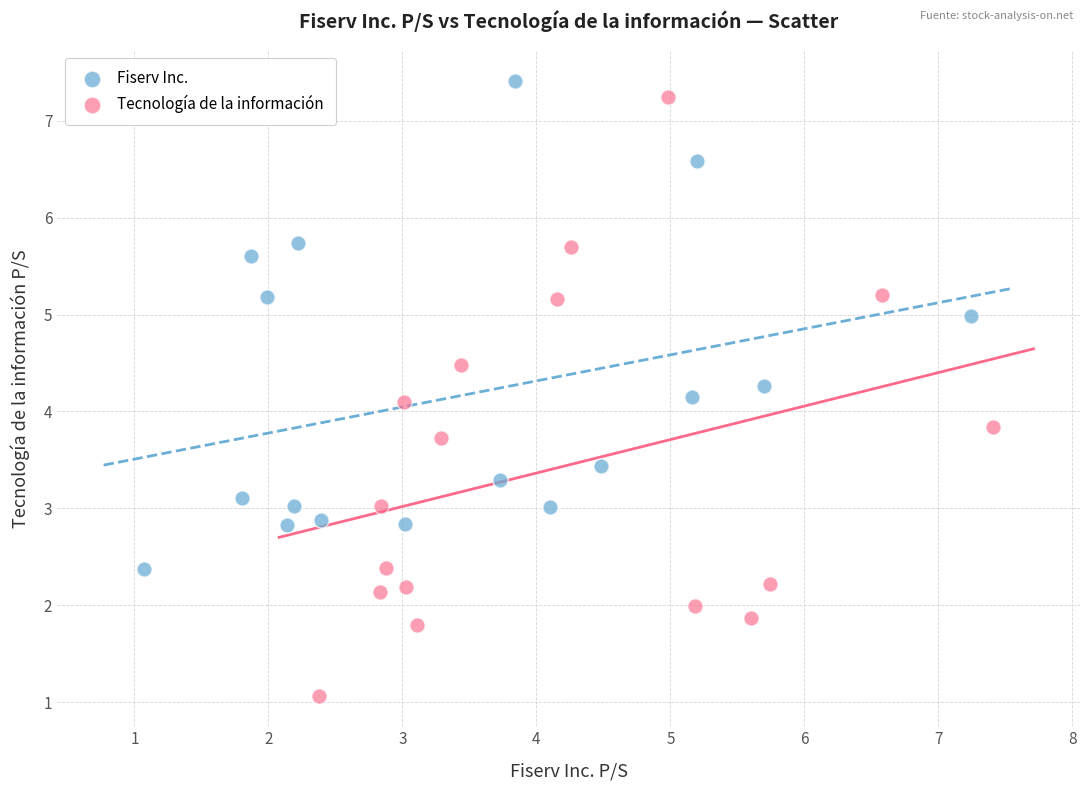

What are all the series names shown in the legend?

Fiserv Inc., Tecnología de la información